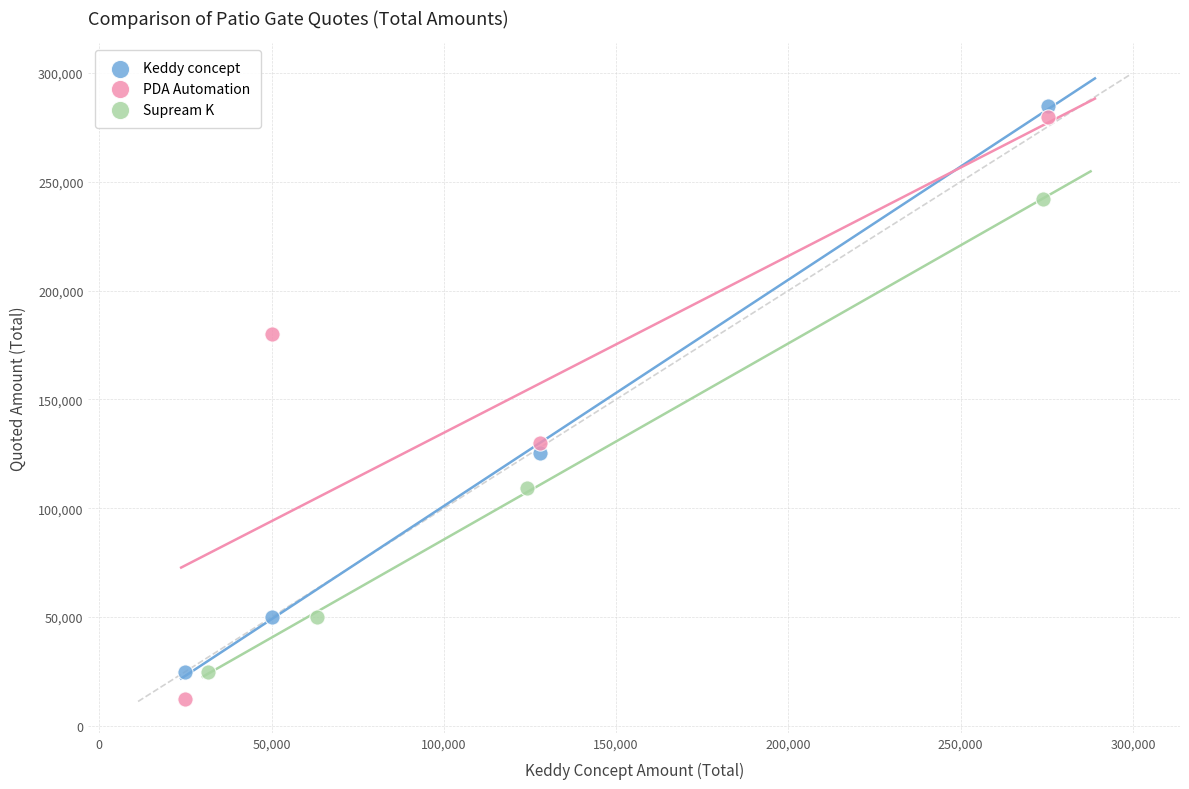

Which series has the largest Y range (max minus min)?

PDA Automation